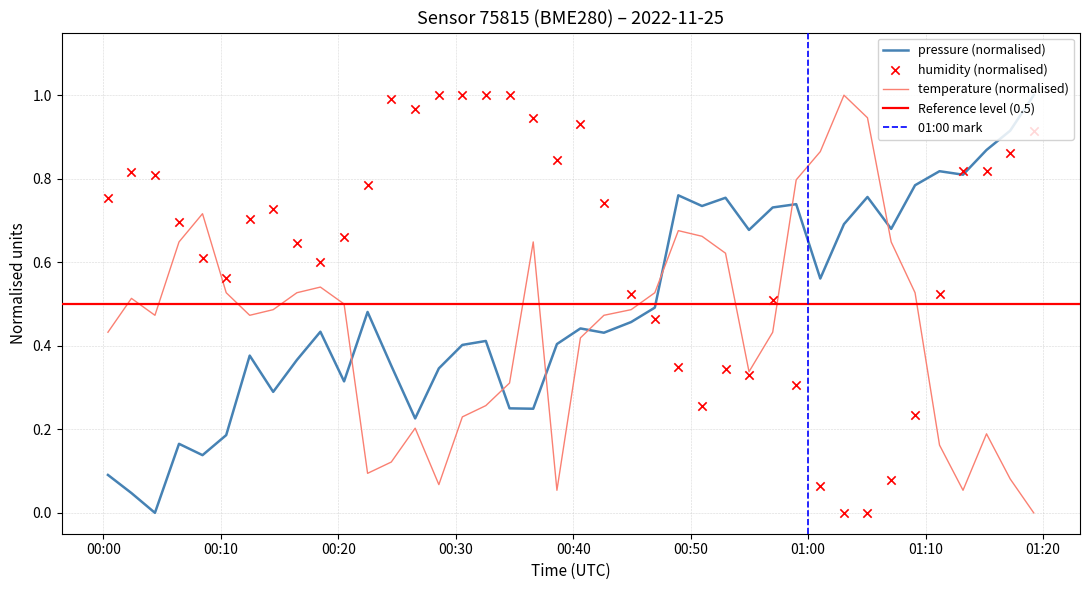

Which series has the largest Y range (max minus min)?

pressure